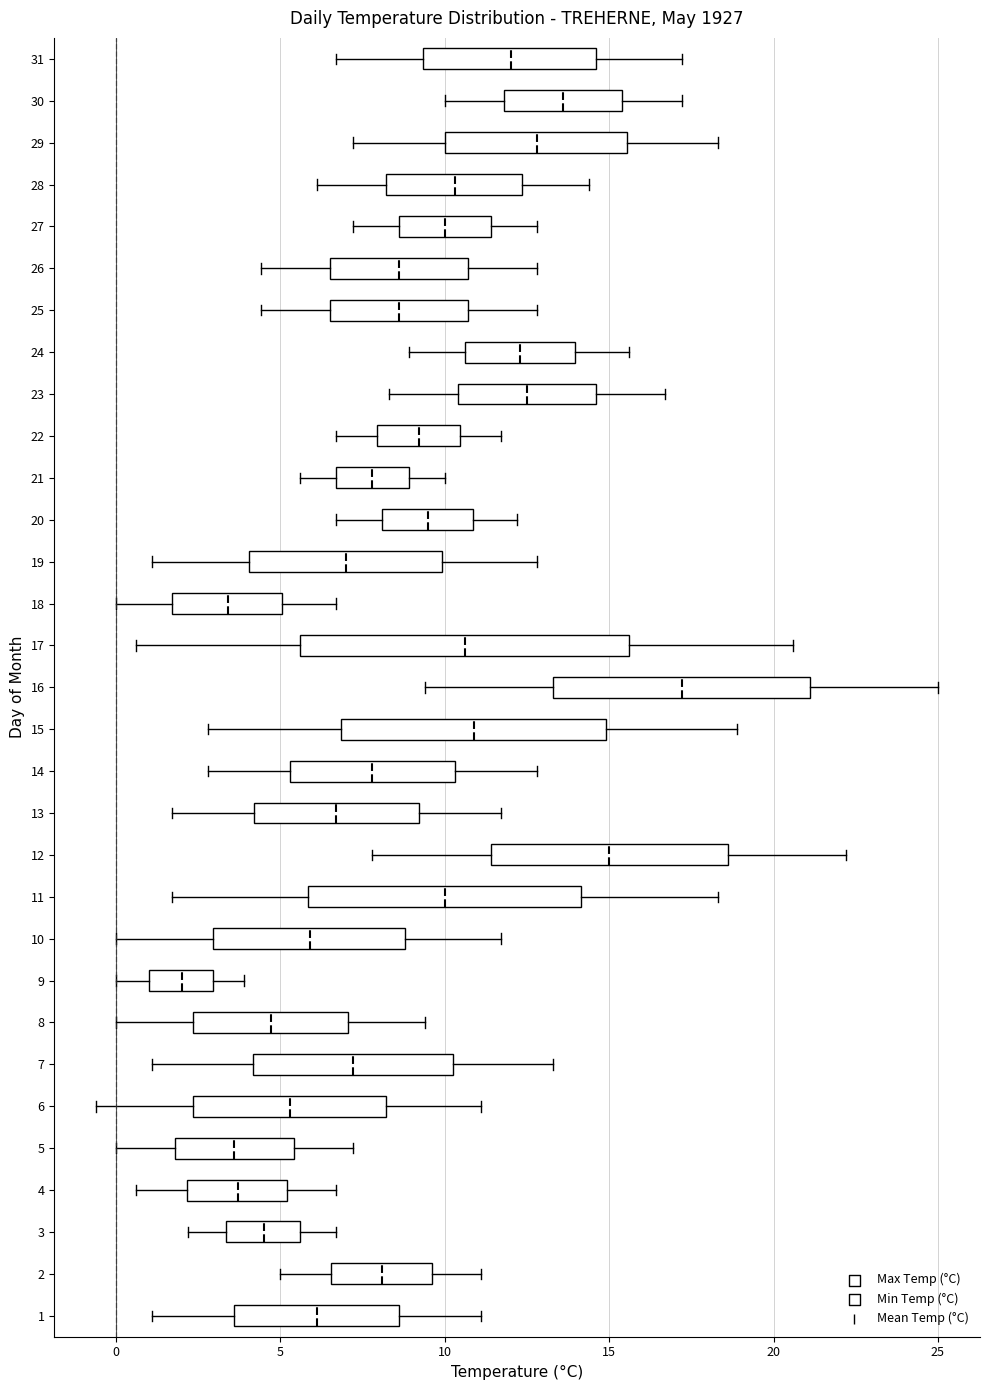

Which box is the widest, from its left edge to its right edge?

17